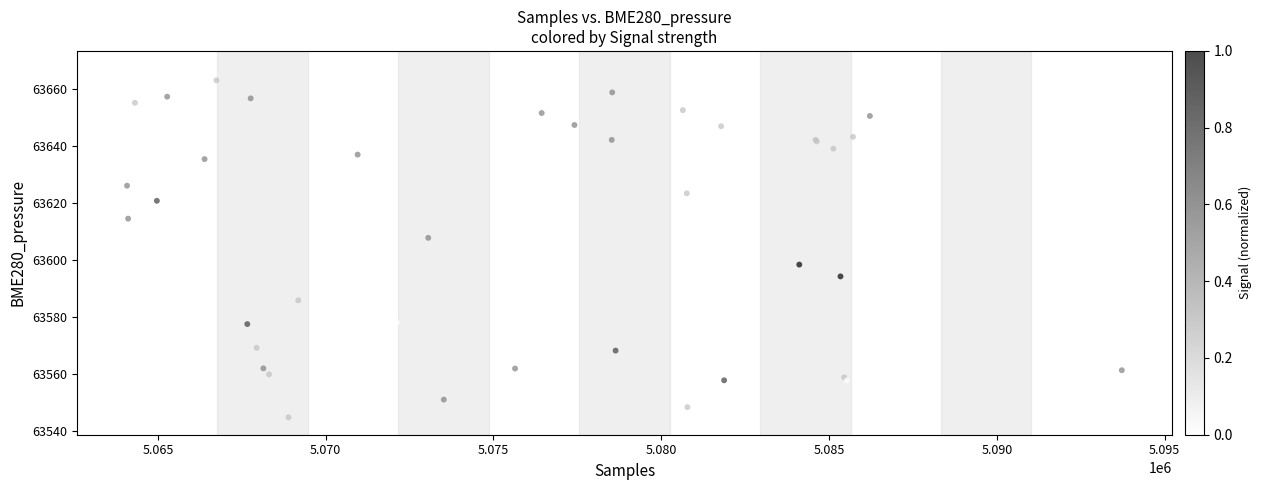

What Y value in the scatter plot is closest to 63606?

63607.8